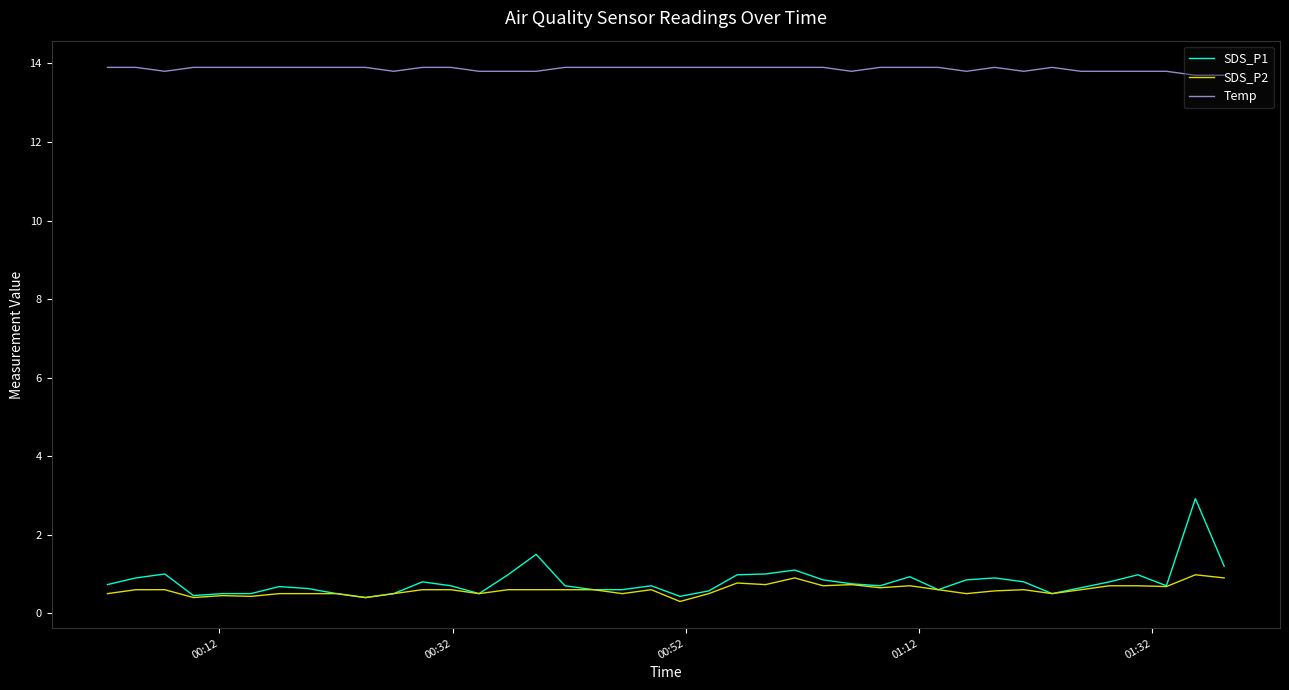

True or false: SDS_P1 and Temp intersect in this chart.

False